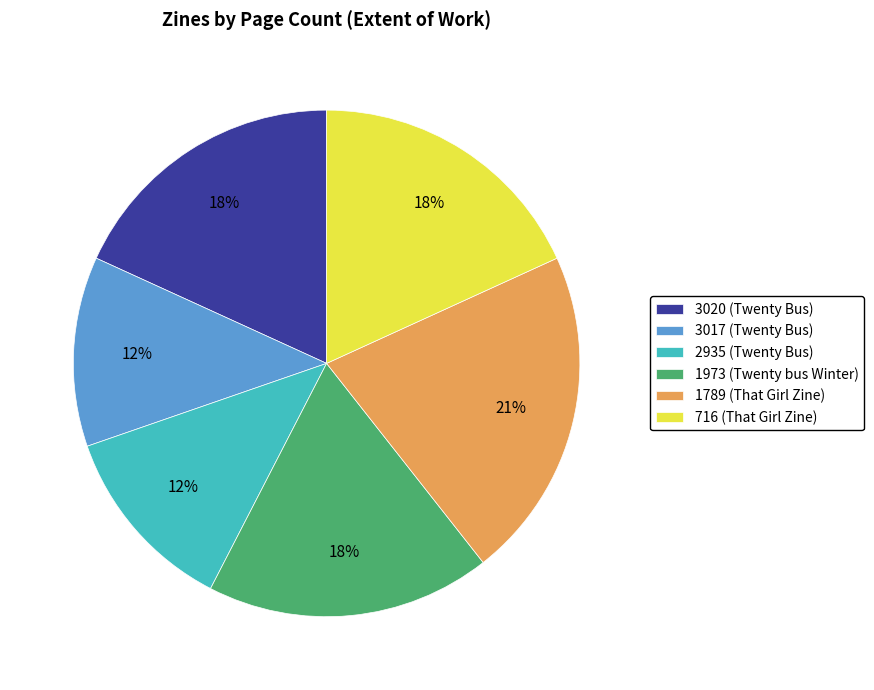

Which category has the biggest portion of the pie?

1789 (That Girl Zine)